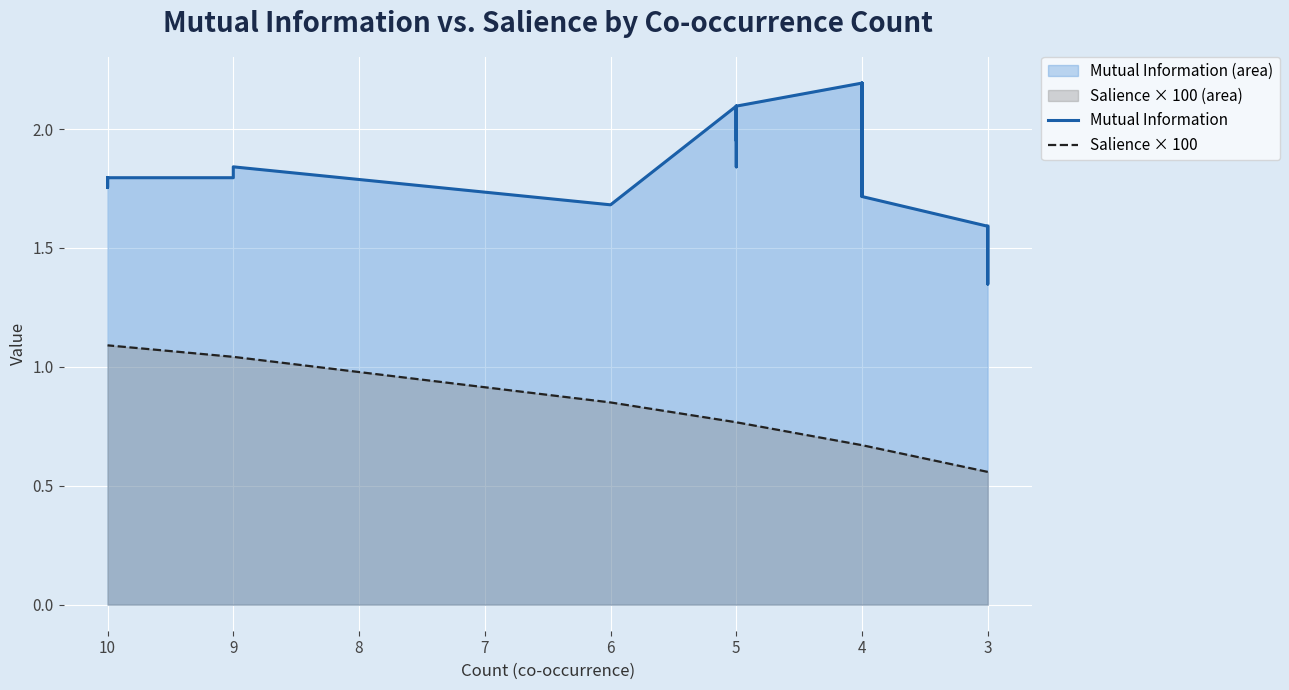

True or false: Mutual Information and Salience × 100 cross at least once.

False